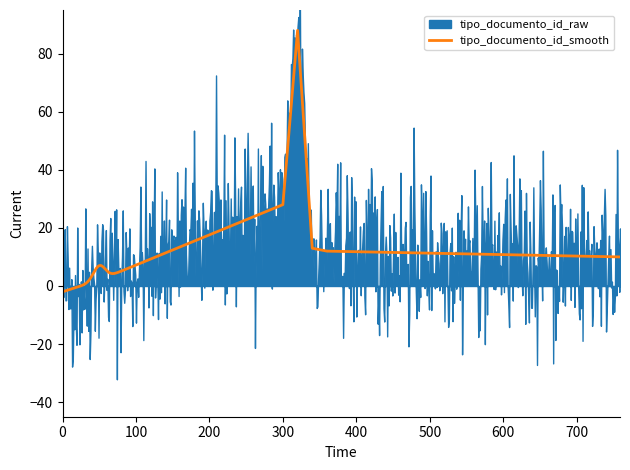

What is the highest value of the tipo_documento_id_smooth series?

88.0